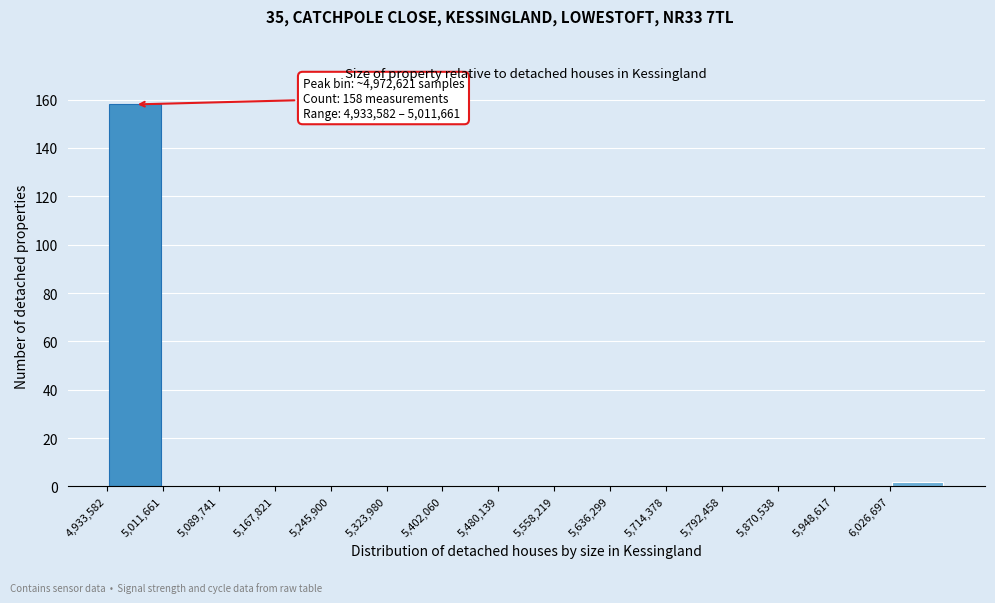

Which range on the x-axis has the tallest bar?

4930000 to 5010000